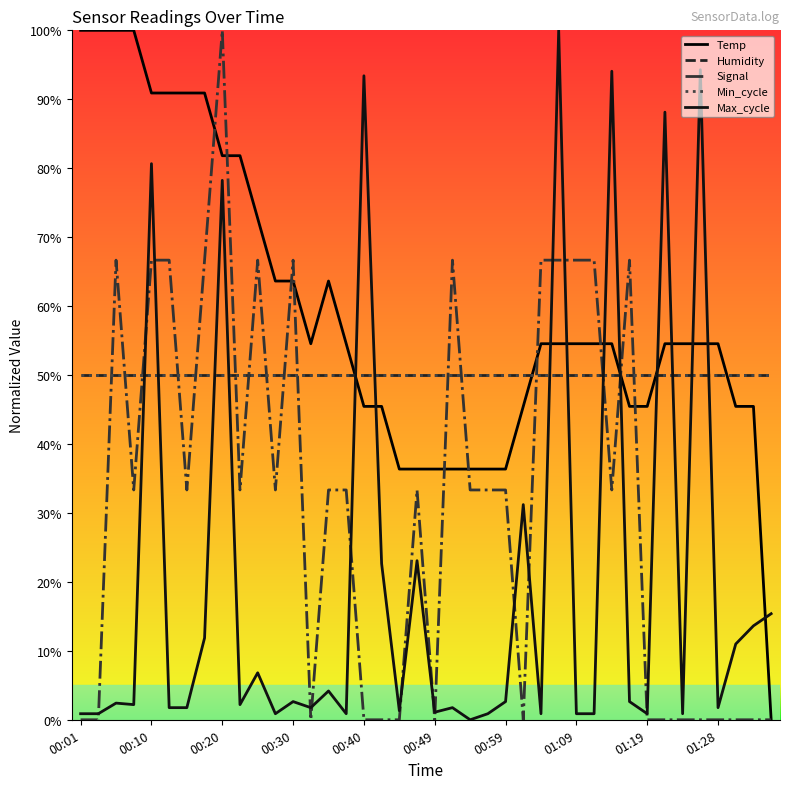

Does the chart have visible grid lines?

No